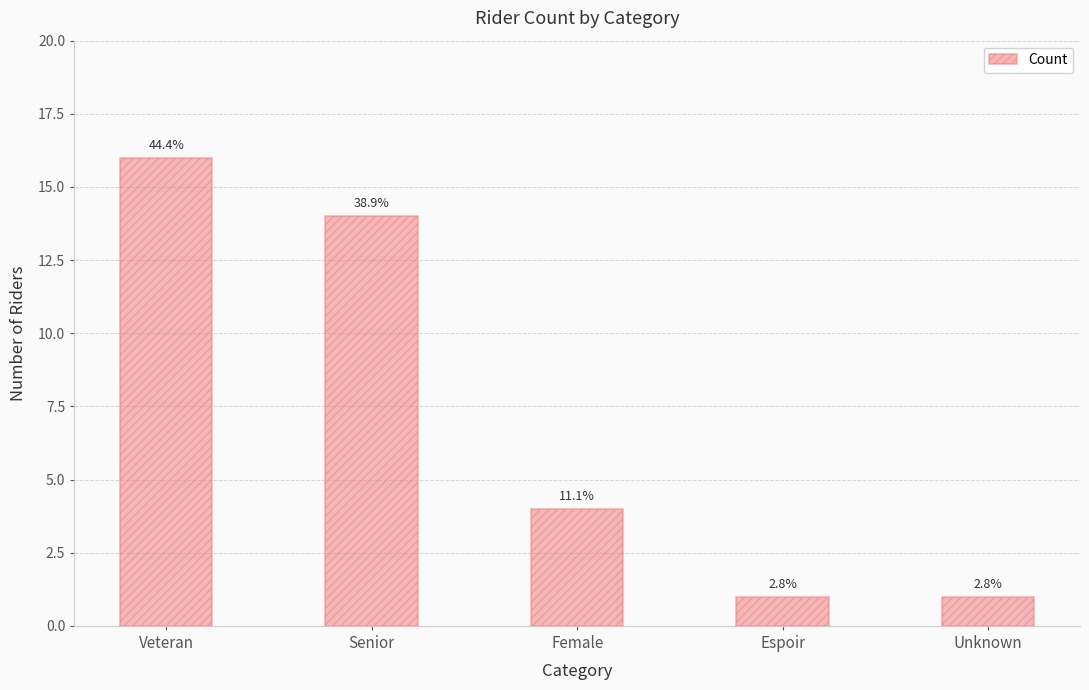

Does the chart contain any negative values?

No